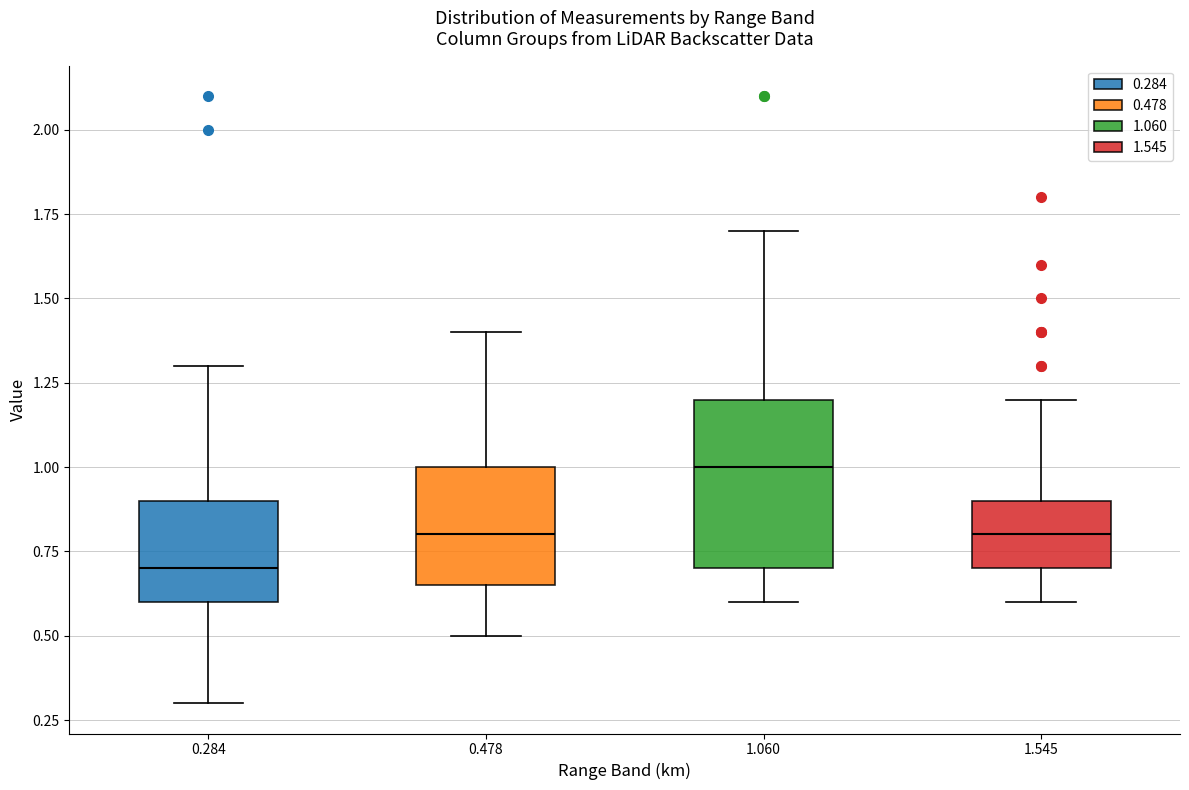

Which box's median line is the lowest?

0.284